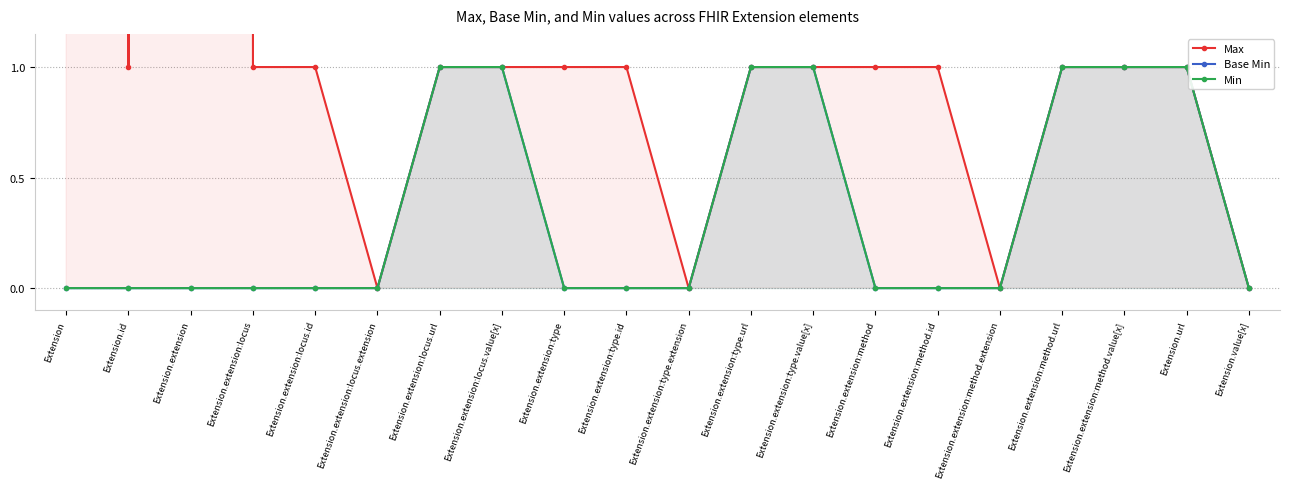

The value of Min at Extension.extension:type.value[x] is 1. True or false?

True